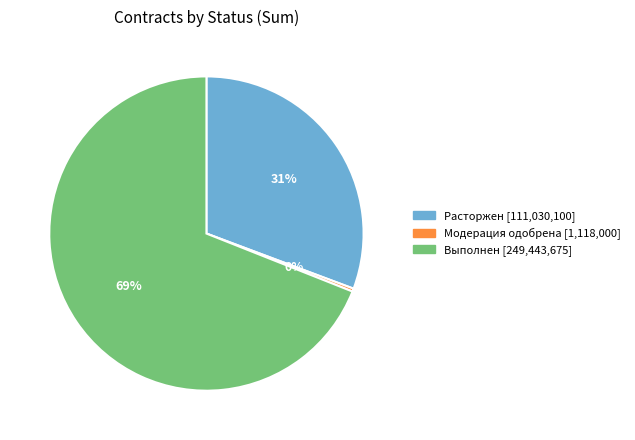

To the nearest percent, what is the difference between the largest and smallest slice percentages?

69%